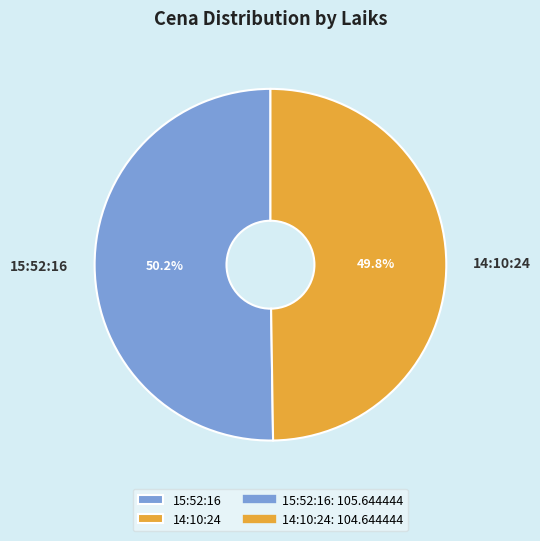

What is the total percentage of 14:10:24 and 15:52:16?

100.0%